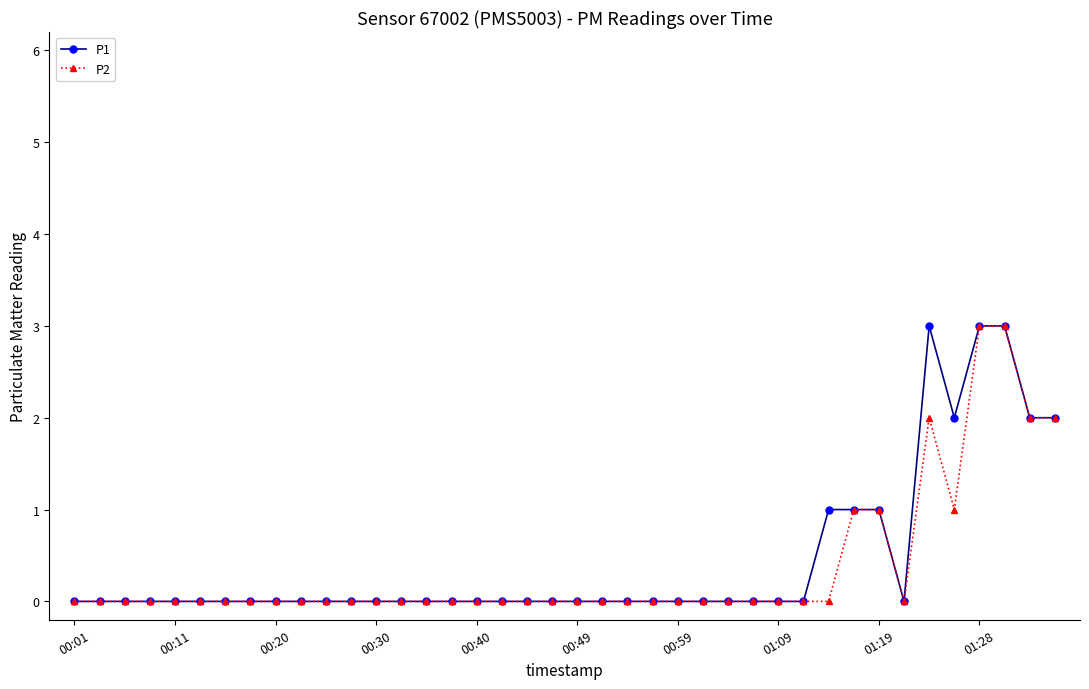

What is the difference between the second highest and minimum values in the P1 series?

3